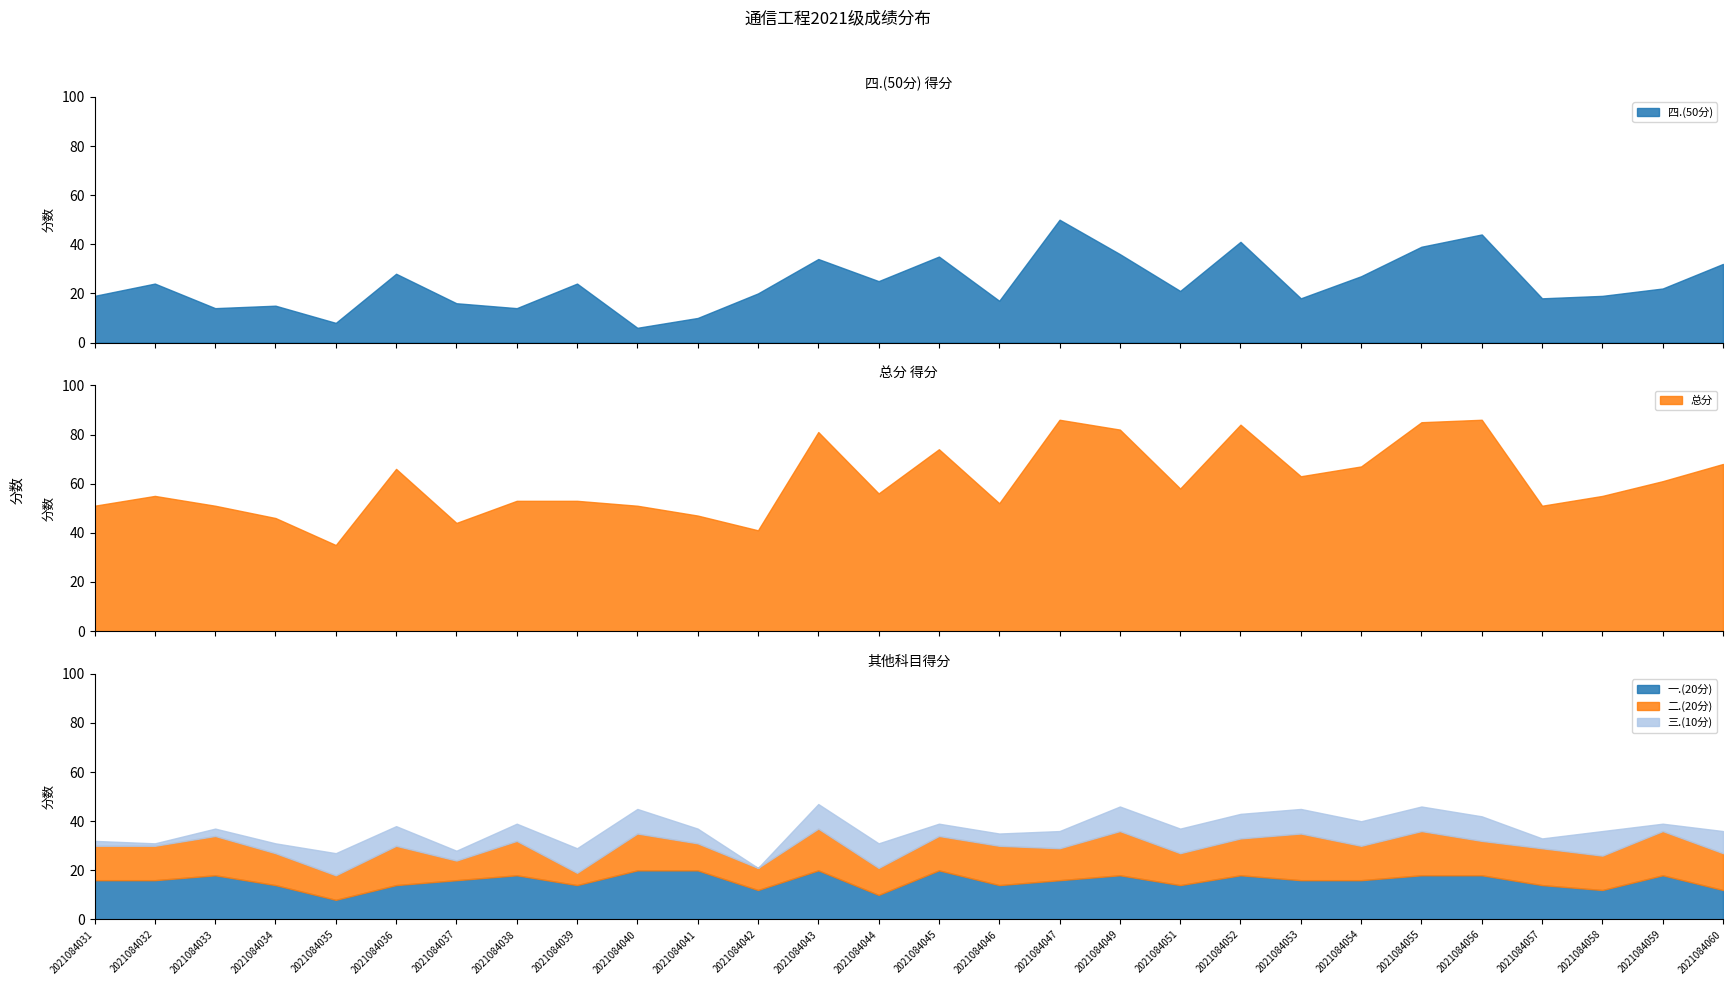

What is the lowest value of the 总分 series?

35